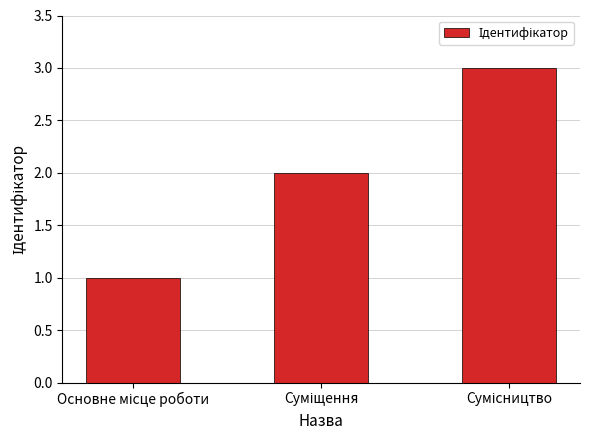

What is the maximum value shown in the chart?

3